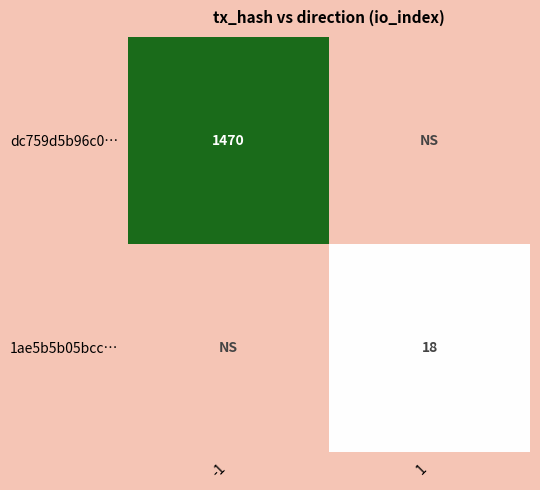

Between 1 and -1, which is larger?

-1